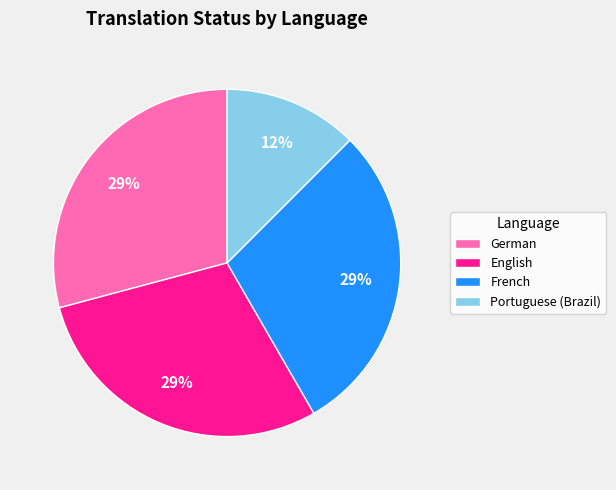

The English slice represents 29% of the pie. True or false?

True